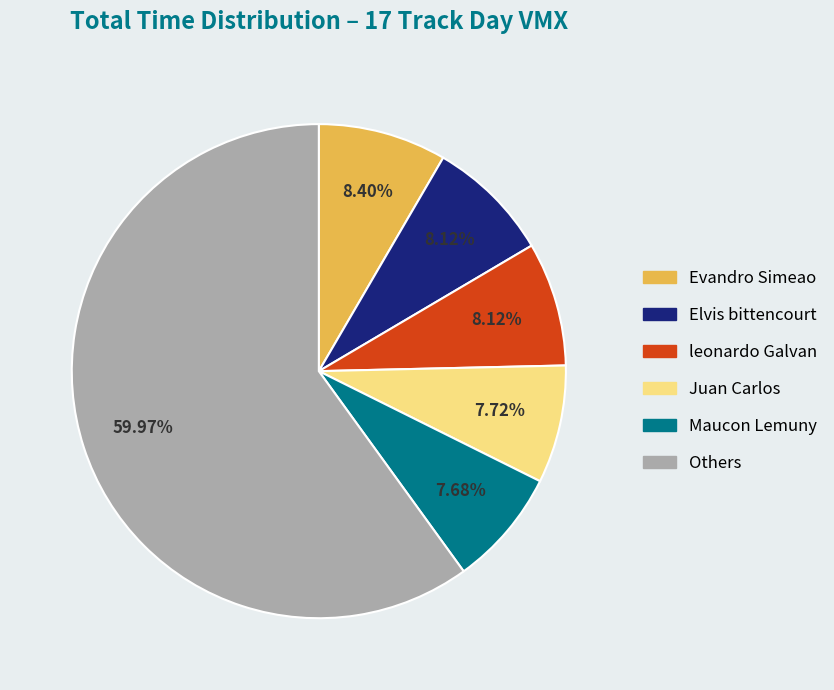

Is there a majority slice in this chart?

Yes